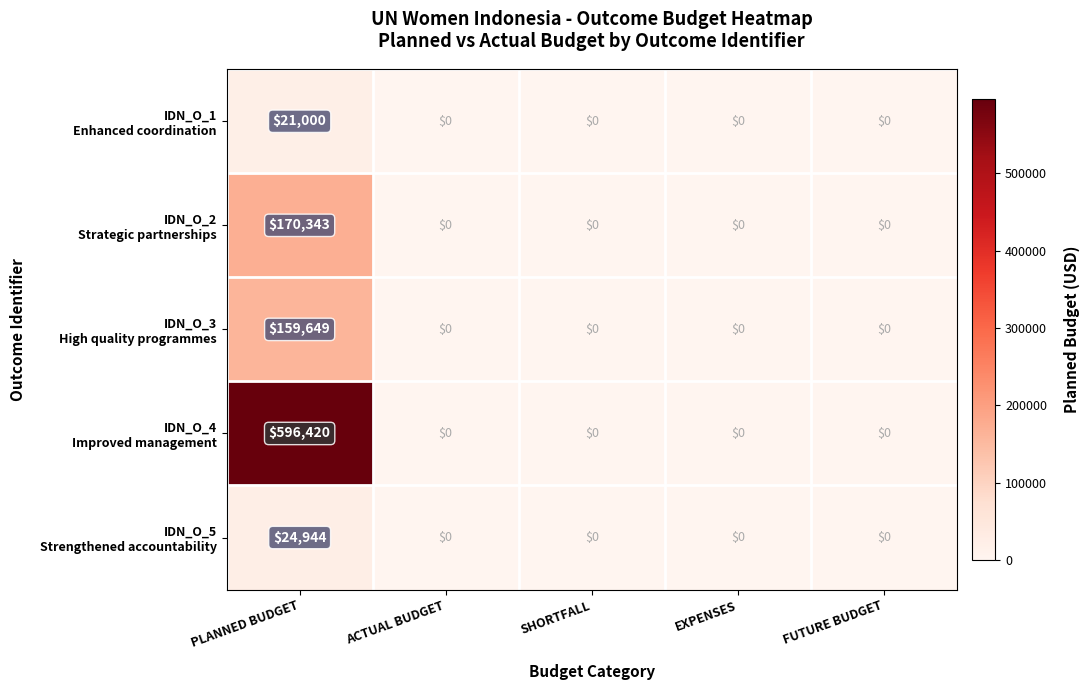

What is the greatest value displayed?

596420